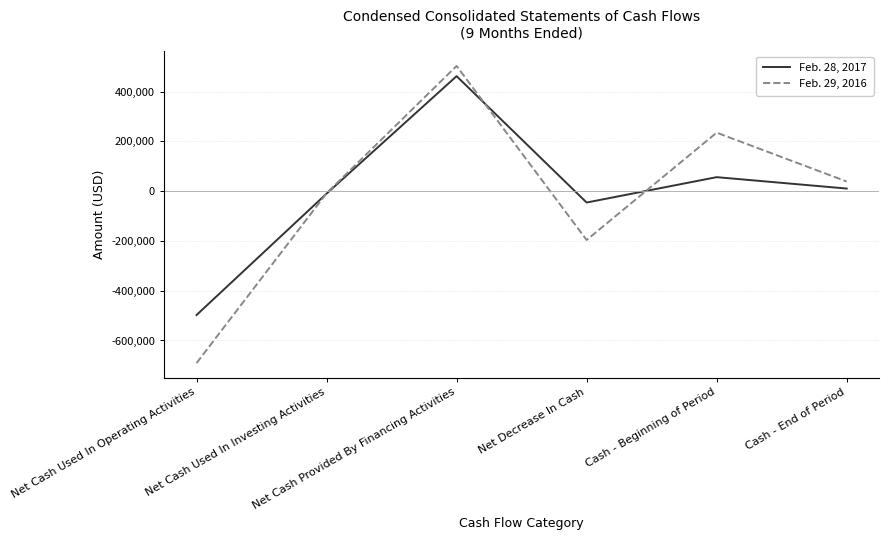

Reading left to right, list all the values displayed in this chart.

Feb. 28, 2017: -497746	-10000	462000	-45746	56172	10426
Feb. 29, 2016: -690836	-8432	503000	-196268	234994	38726